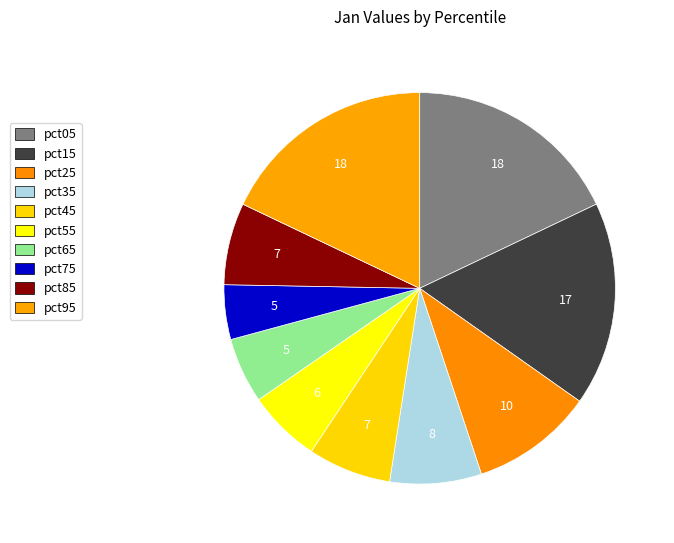

To the nearest percent, what is the difference between the pct55 and pct05 slice percentages?

12%